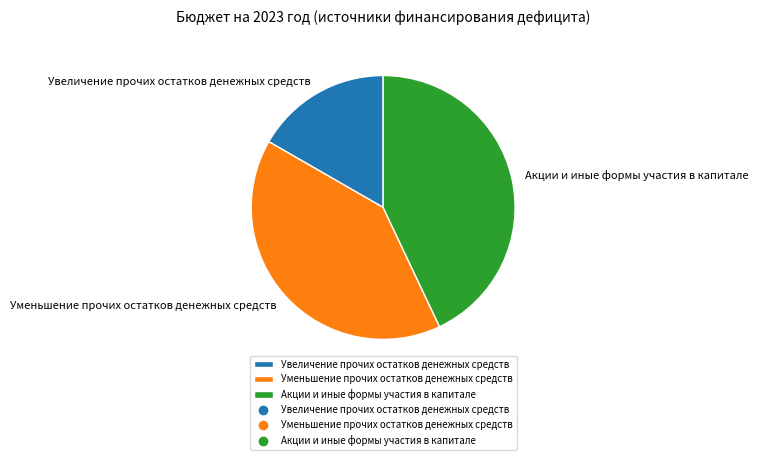

Is the sum of Акции и иные формы участия в капитале and Увеличение прочих остатков денежных средств greater than half?

Yes